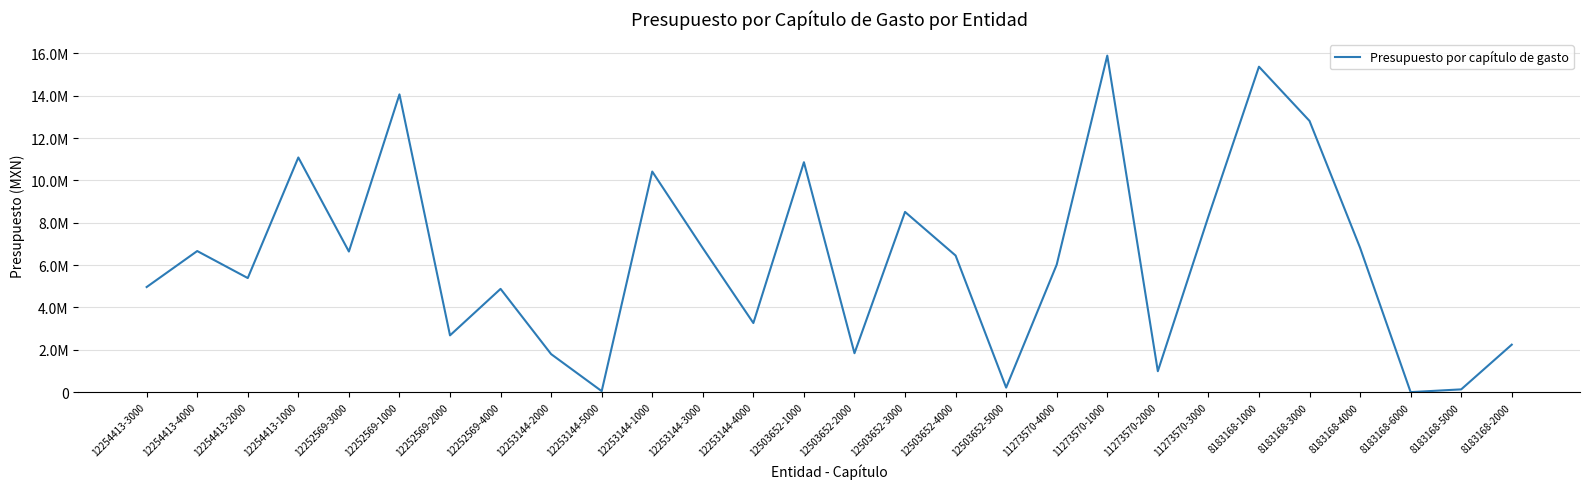

At which category does the data reach its first local valley?

12254413-2000